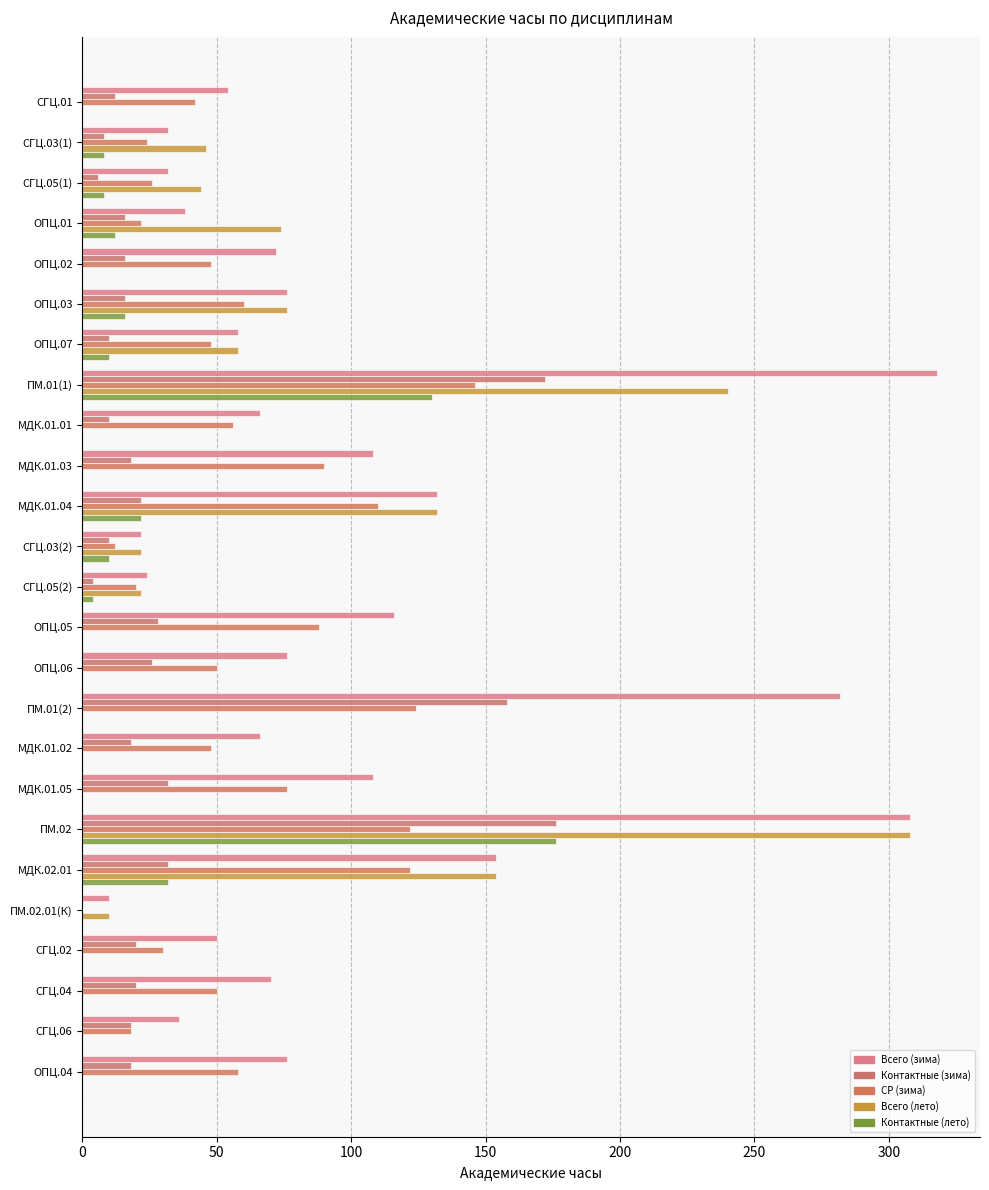

How many data points in Всего (лето) are above 0?

12